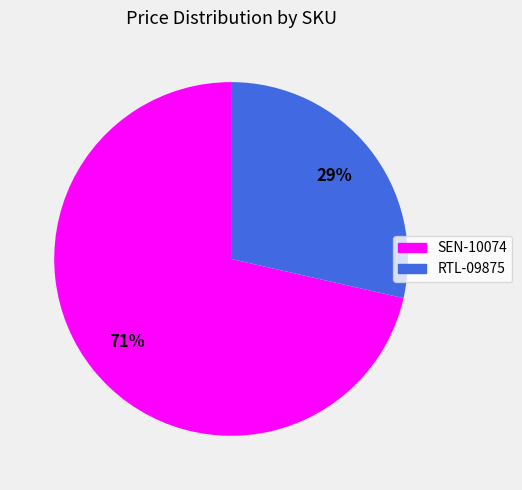

Do SEN-10074 and RTL-09875 together represent more than half of the pie?

Yes